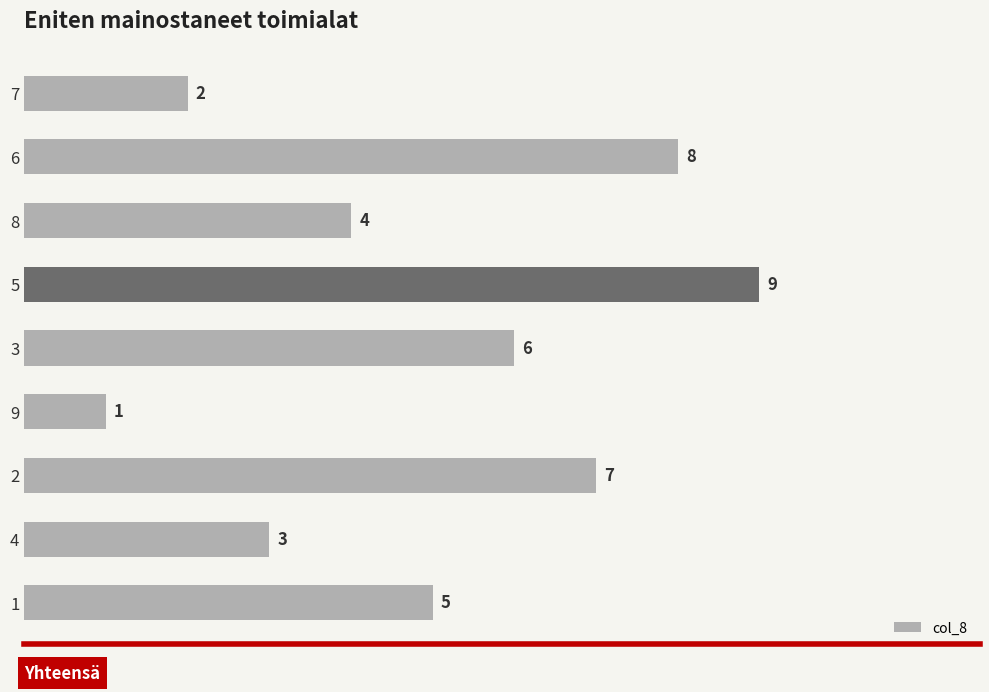

At which category does the chart reach its minimum across all series?

9